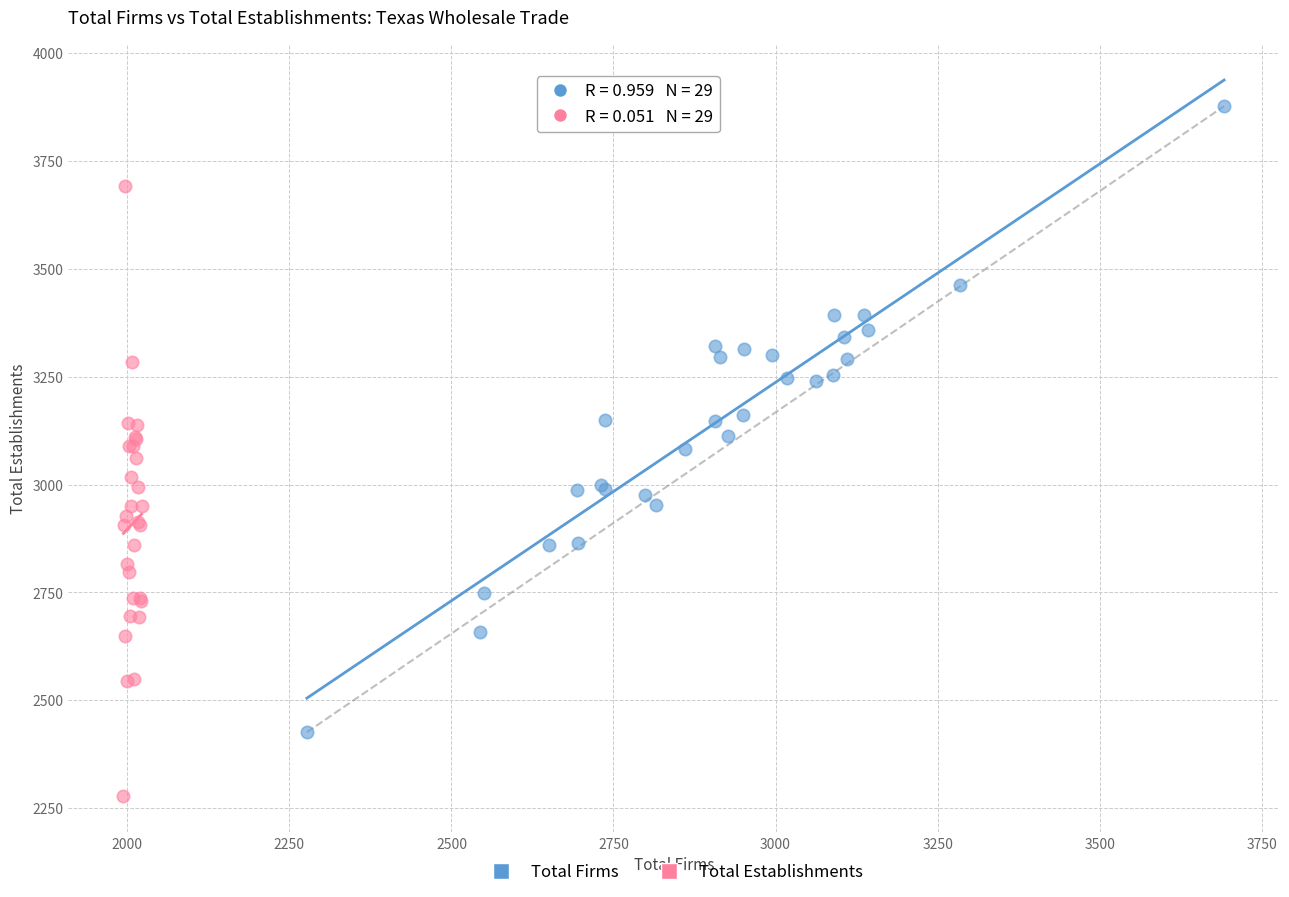

Which series has the widest spread of Y values?

Total Firms